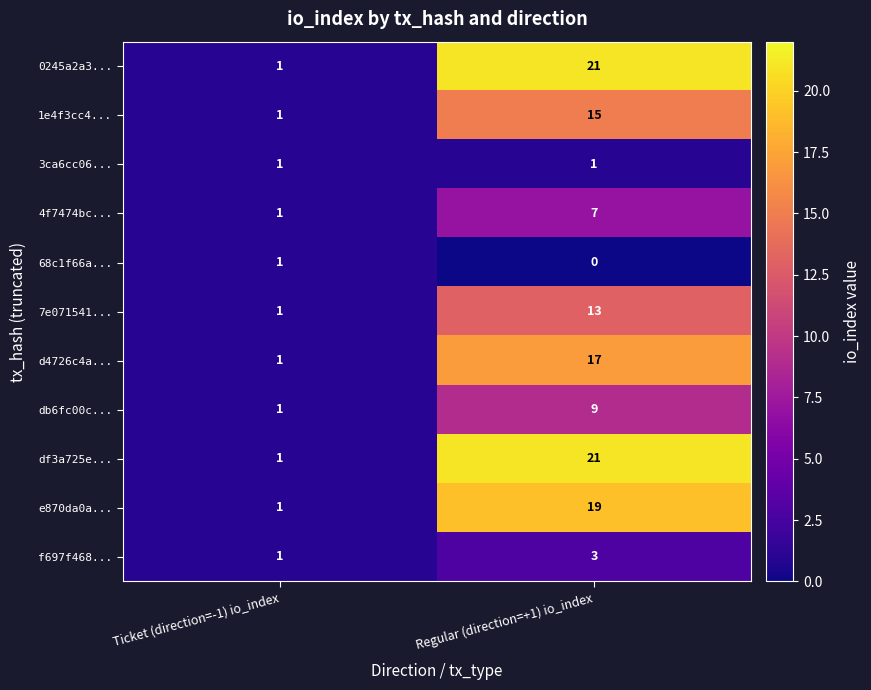

Which category has the lowest value across all series?

Regular (direction=+1) io_index